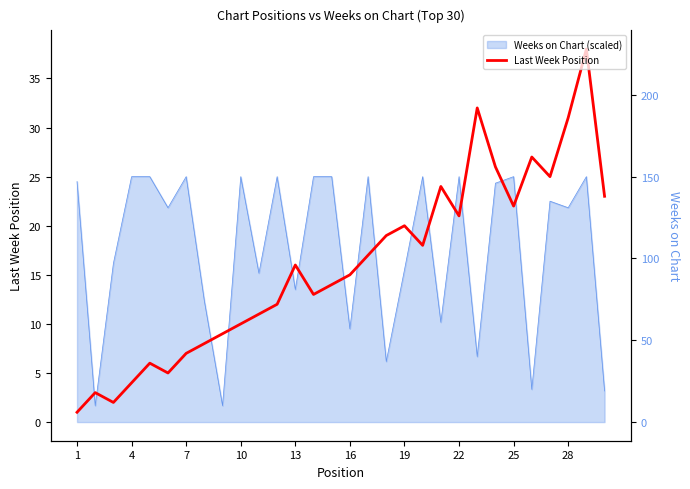

At which category does the data reach its first local peak?

4